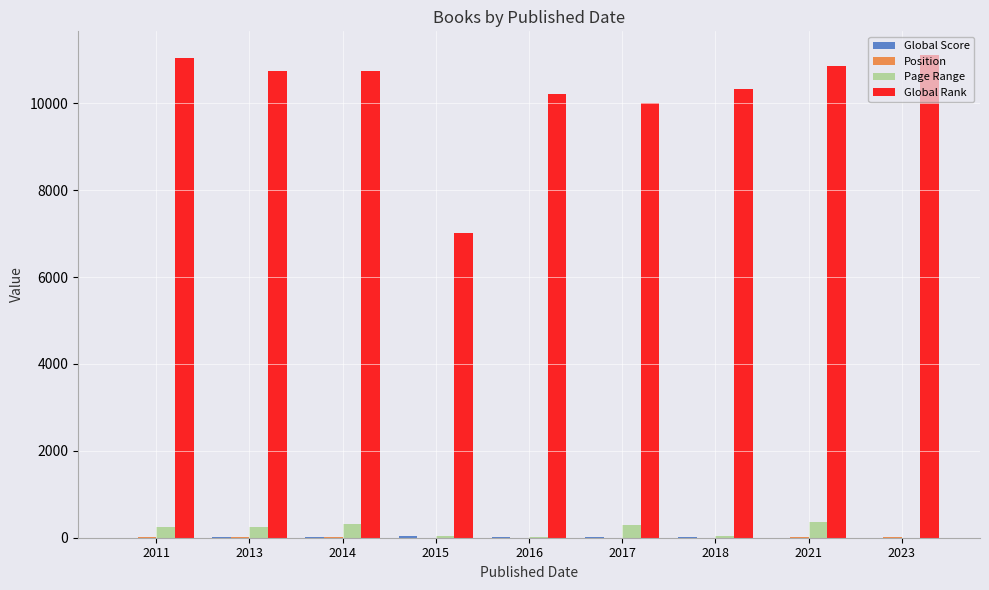

True or false: Global Rank has a value of 11037 at 2011.

True